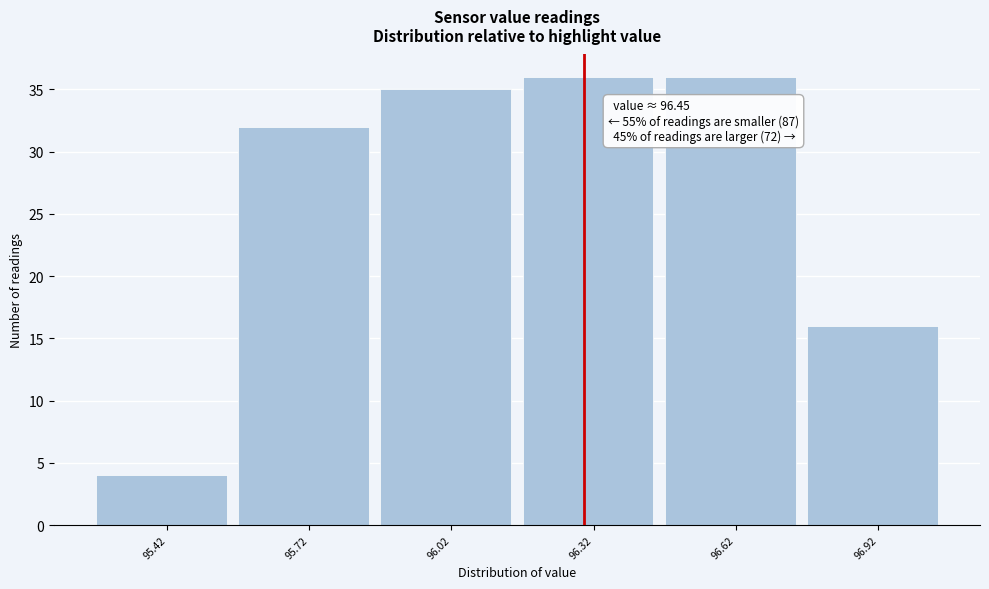

Reading left to right, what are all the values shown in this chart?

95.42=4	95.72=32	96.02=35	96.32=36	96.62=36	96.92=16